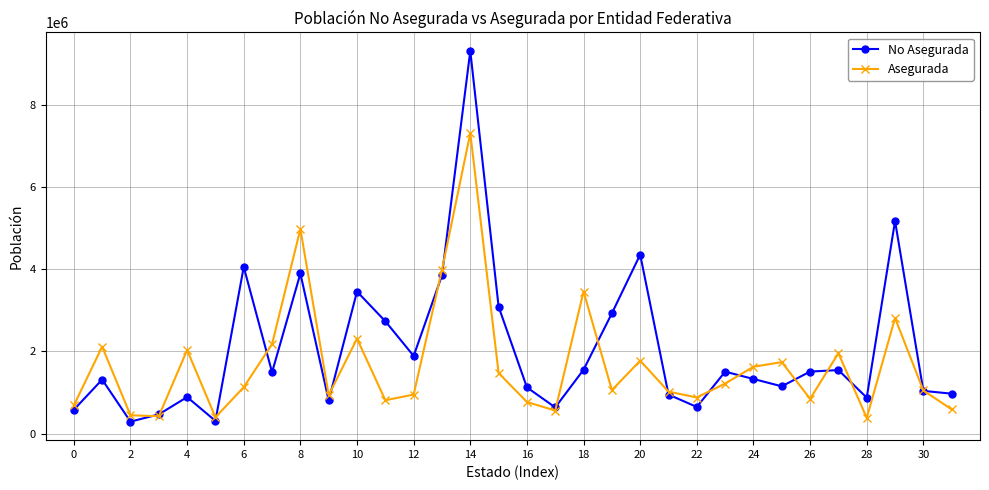

Which series has the widest spread of values?

No Asegurada